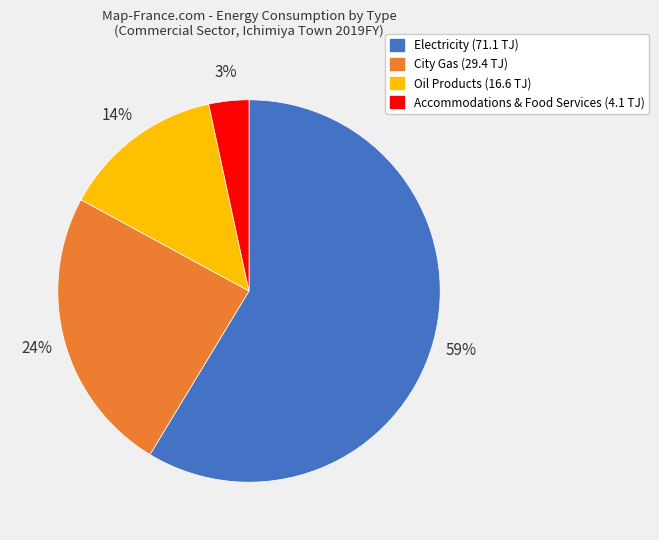

To the nearest percent, what is the average slice percentage?

25%